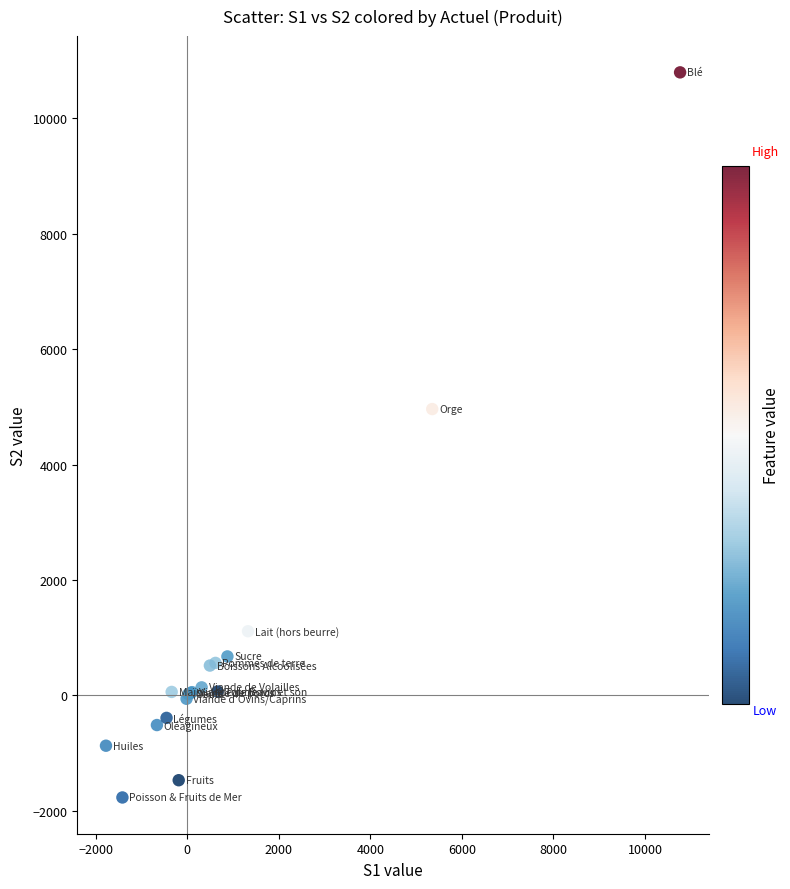

What Y value in the scatter plot is closest to 4514?

4962